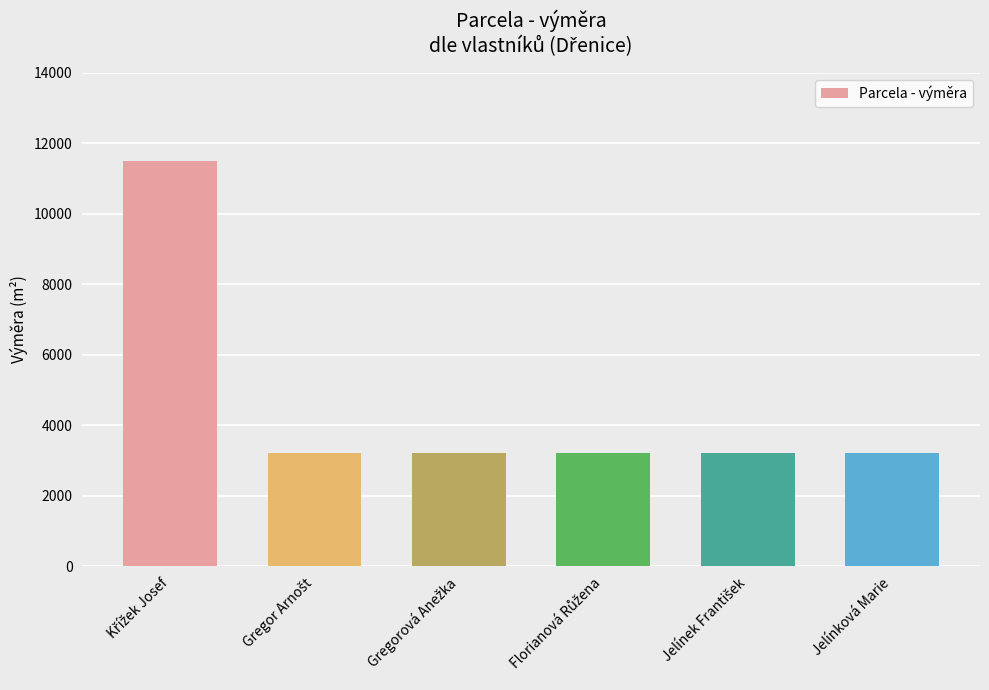

What is the smallest value displayed?

3211